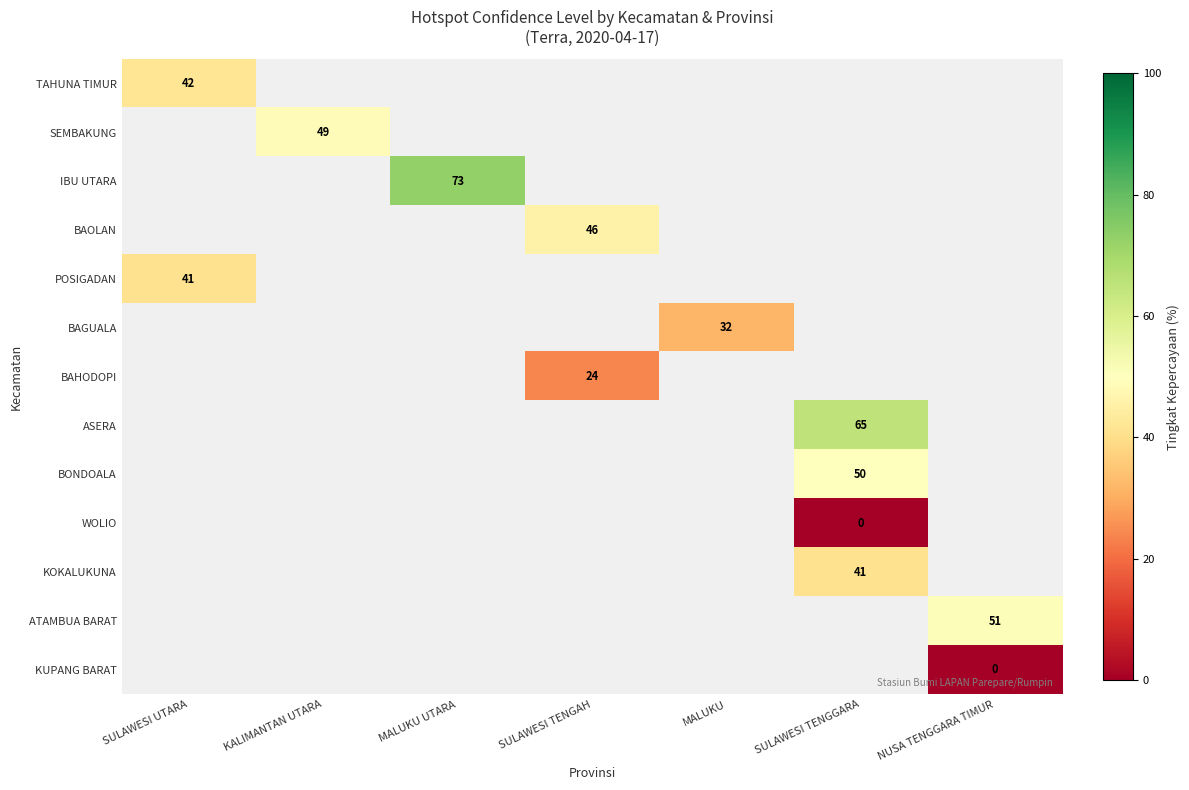

The value of POSIGADAN at SULAWESI UTARA is 15. True or false?

False